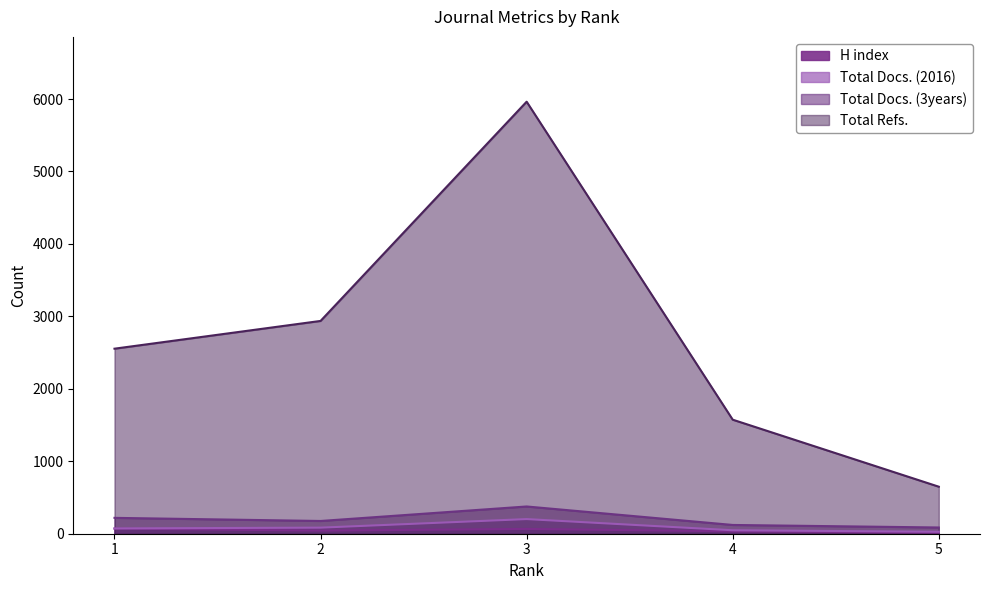

Is the value of Total Docs. (3years) at 1 greater than the value of Total Refs. at 2?

No